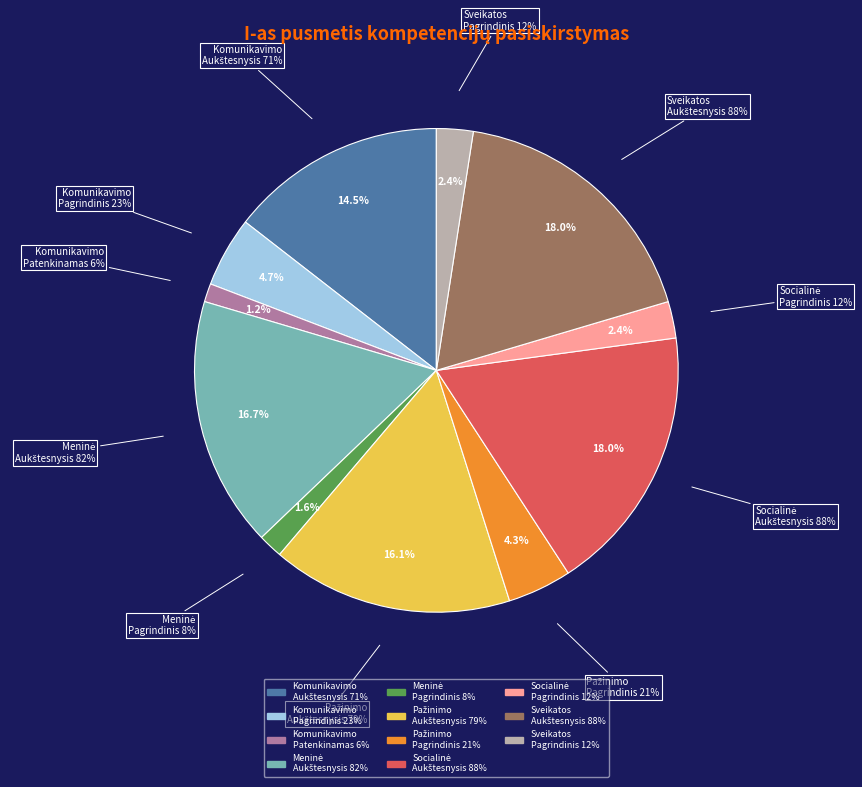

Which category has the biggest portion of the pie?

Socialinė
Aukštesnysis lygis 0.88